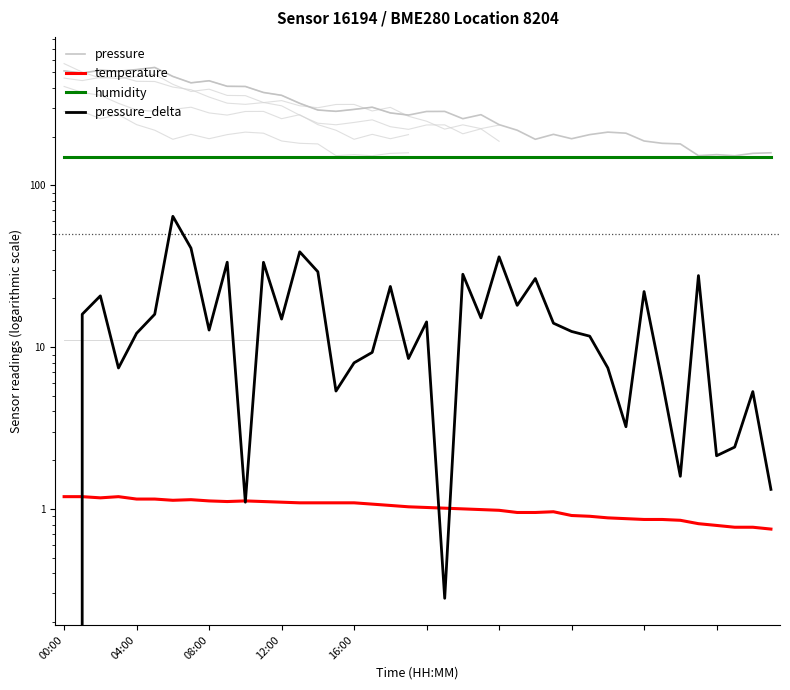

What is the difference between the maximum and minimum values in the temperature series?

0.4